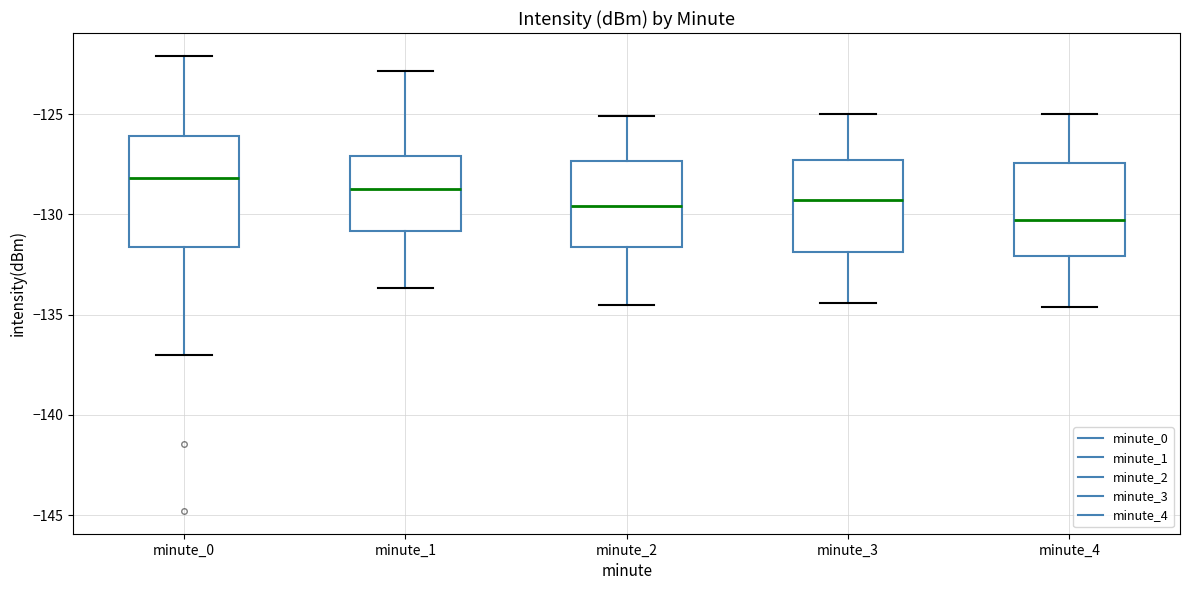

Which box is the tallest, from its lower edge to its upper edge?

minute_0